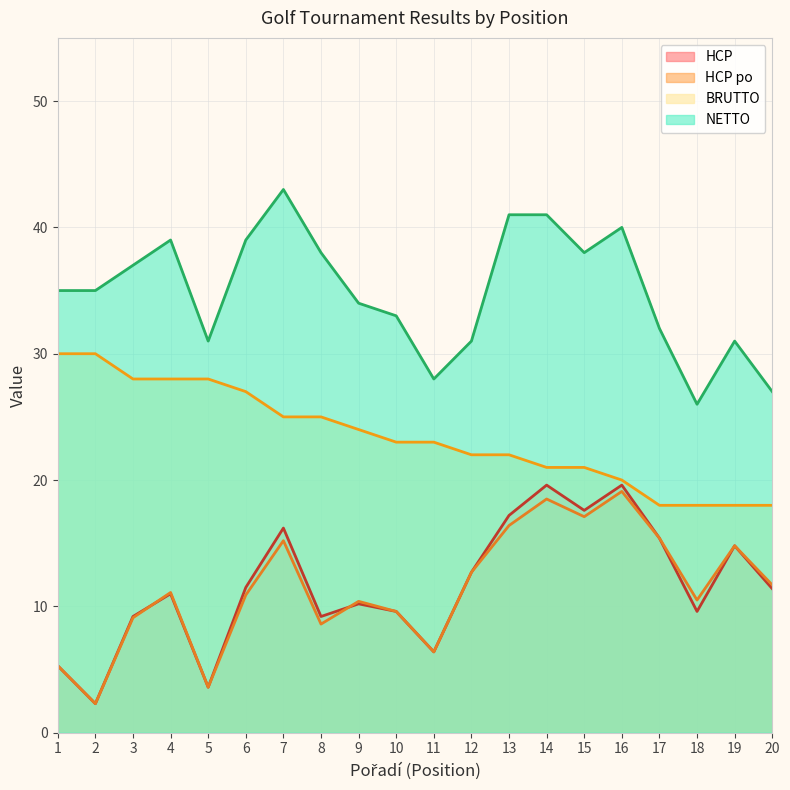

Reading right to left, extract all data points from this chart.

HCP: 20=11.4	19=14.8	18=9.6	17=15.4	16=19.6	15=17.6	14=19.6	13=17.2	12=12.7	11=6.4	10=9.6	9=10.2	8=9.2	7=16.2	6=11.5	5=3.6	4=11.0	3=9.2	2=2.3	1=5.3
HCP po: 20=11.7	19=14.8	18=10.5	17=15.4	16=19.1	15=17.1	14=18.5	13=16.4	12=12.7	11=6.4	10=9.6	9=10.4	8=8.6	7=15.2	6=10.9	5=3.6	4=11.1	3=9.1	2=2.3	1=5.3
BRUTTO: 20=18.0	19=18.0	18=18.0	17=18.0	16=20.0	15=21.0	14=21.0	13=22.0	12=22.0	11=23.0	10=23.0	9=24.0	8=25.0	7=25.0	6=27.0	5=28.0	4=28.0	3=28.0	2=30.0	1=30.0
NETTO: 20=27.0	19=31.0	18=26.0	17=32.0	16=40.0	15=38.0	14=41.0	13=41.0	12=31.0	11=28.0	10=33.0	9=34.0	8=38.0	7=43.0	6=39.0	5=31.0	4=39.0	3=37.0	2=35.0	1=35.0